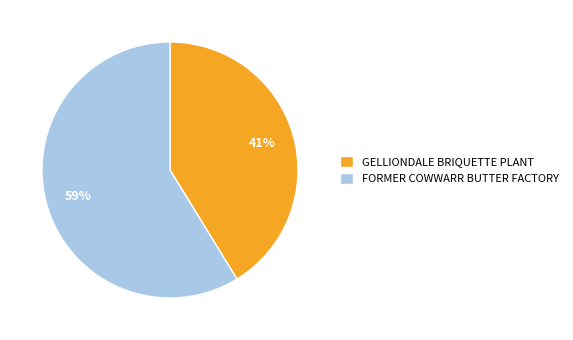

The FORMER COWWARR BUTTER FACTORY slice represents 49% of the pie. True or false?

False